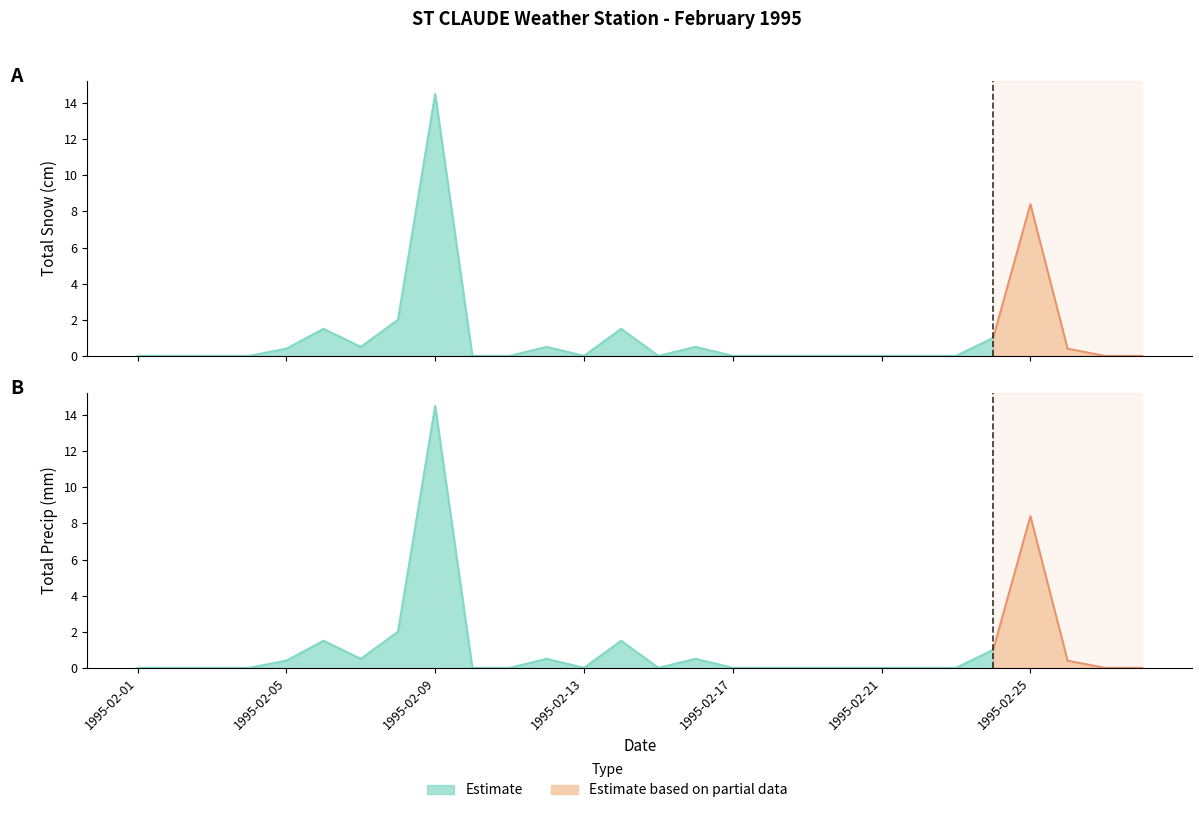

List the labels in order of Total Snow (cm) value, smallest first.

1995-02-01, 1995-02-02, 1995-02-03, 1995-02-04, 1995-02-10, 1995-02-11, 1995-02-13, 1995-02-15, 1995-02-17, 1995-02-18, 1995-02-19, 1995-02-20, 1995-02-21, 1995-02-22, 1995-02-23, 1995-02-27, 1995-02-28, 1995-02-05, 1995-02-26, 1995-02-07, 1995-02-12, 1995-02-16, 1995-02-24, 1995-02-06, 1995-02-14, 1995-02-08, 1995-02-25, 1995-02-09